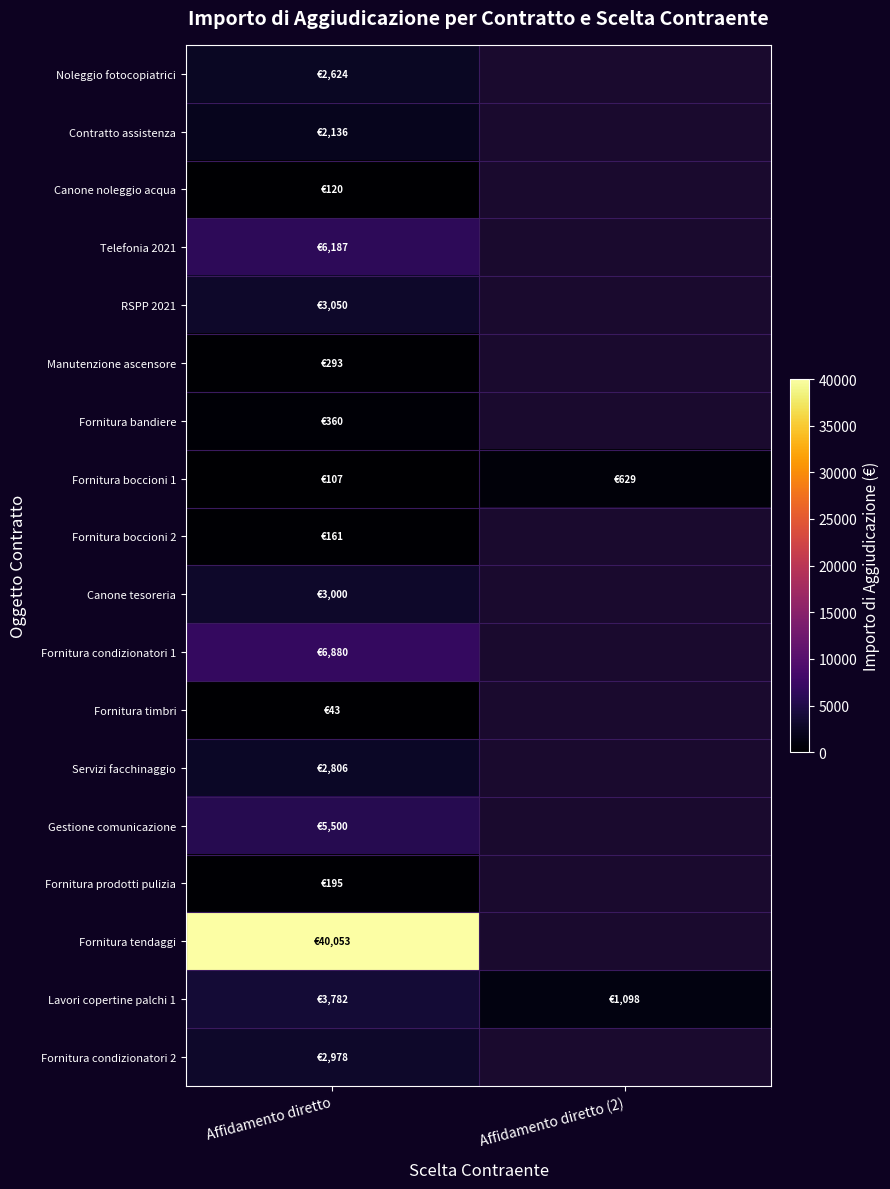

At how many categories does at least one series exceed 38407?

1